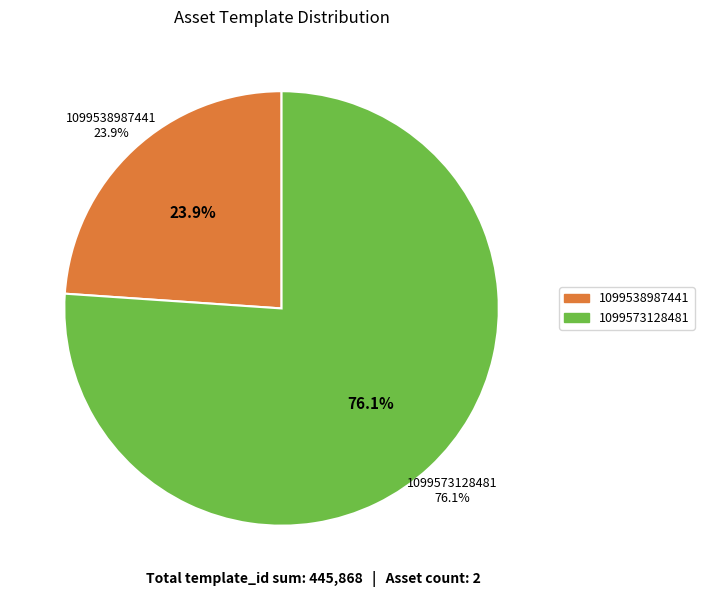

To the nearest percent, what is the combined percentage of 1099538987441 and 1099573128481?

100%